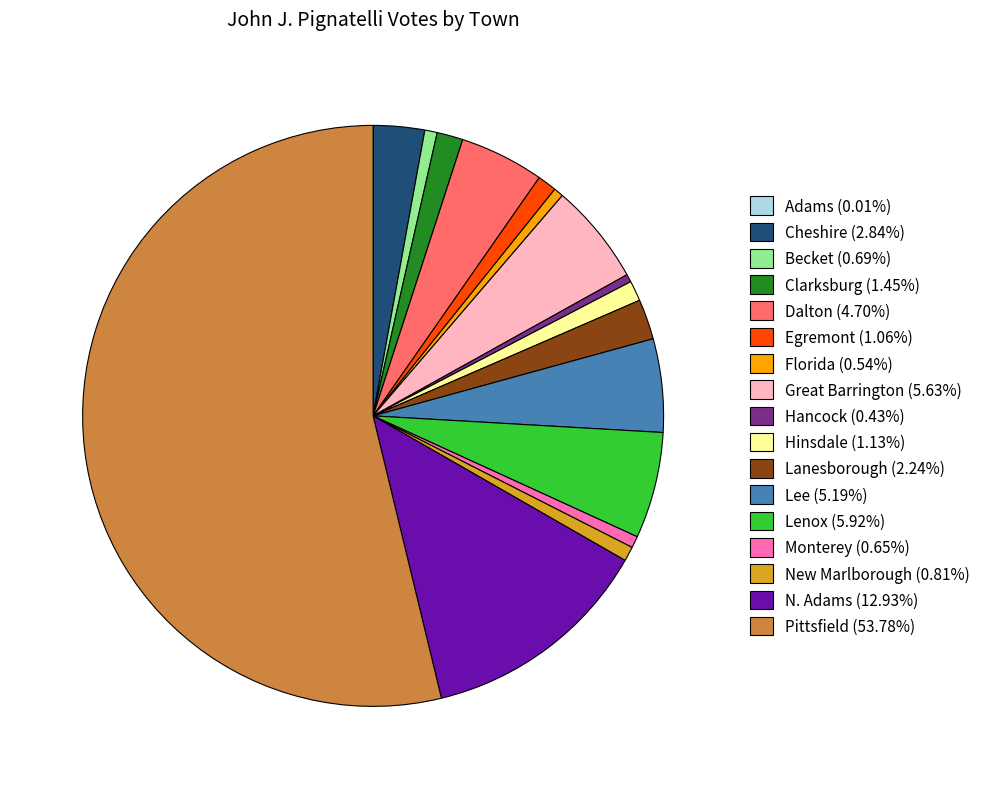

What is the ratio of the value at New Marlborough (0.81%) to the value at Hancock (0.43%)?

1.9